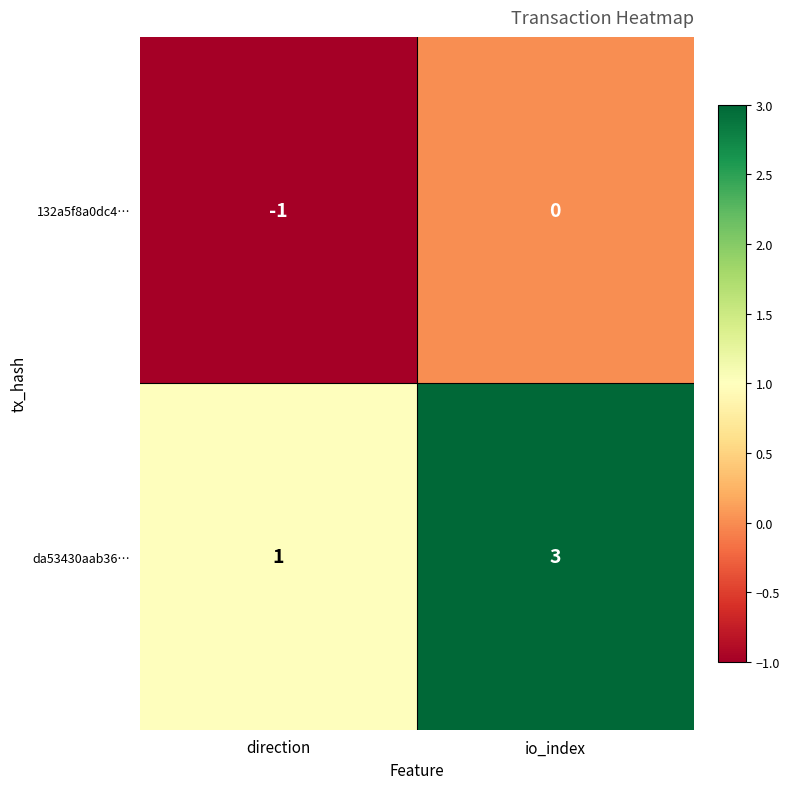

At which label is da53430aab36… closest to 2?

direction